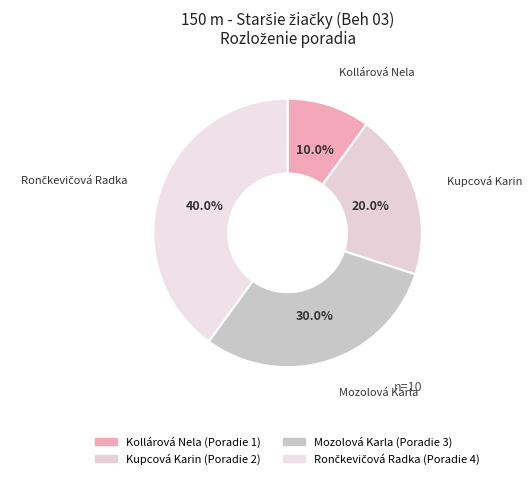

Does any single category account for the majority?

No